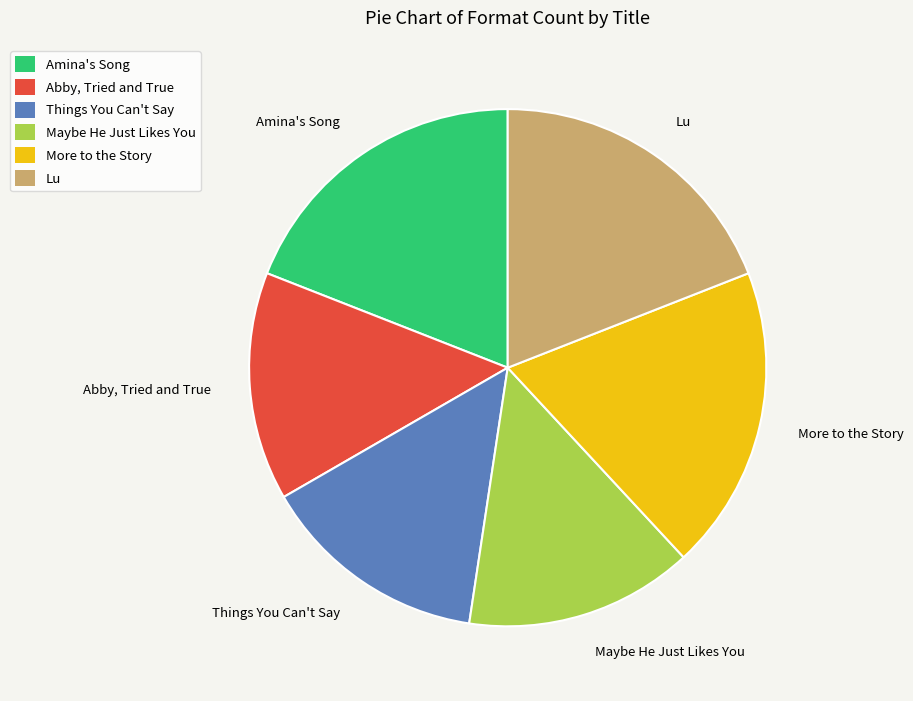

Is the sum of Things You Can't Say and Abby, Tried and True greater than half?

No